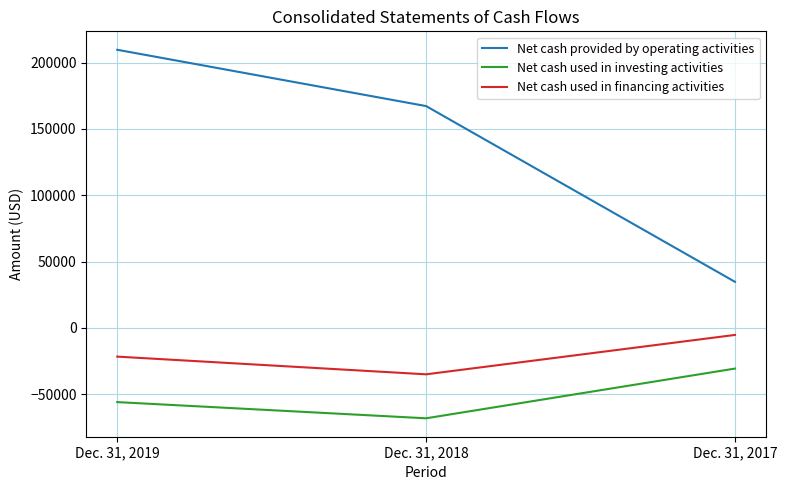

At which category does the chart reach its peak across all series?

Dec. 31, 2019